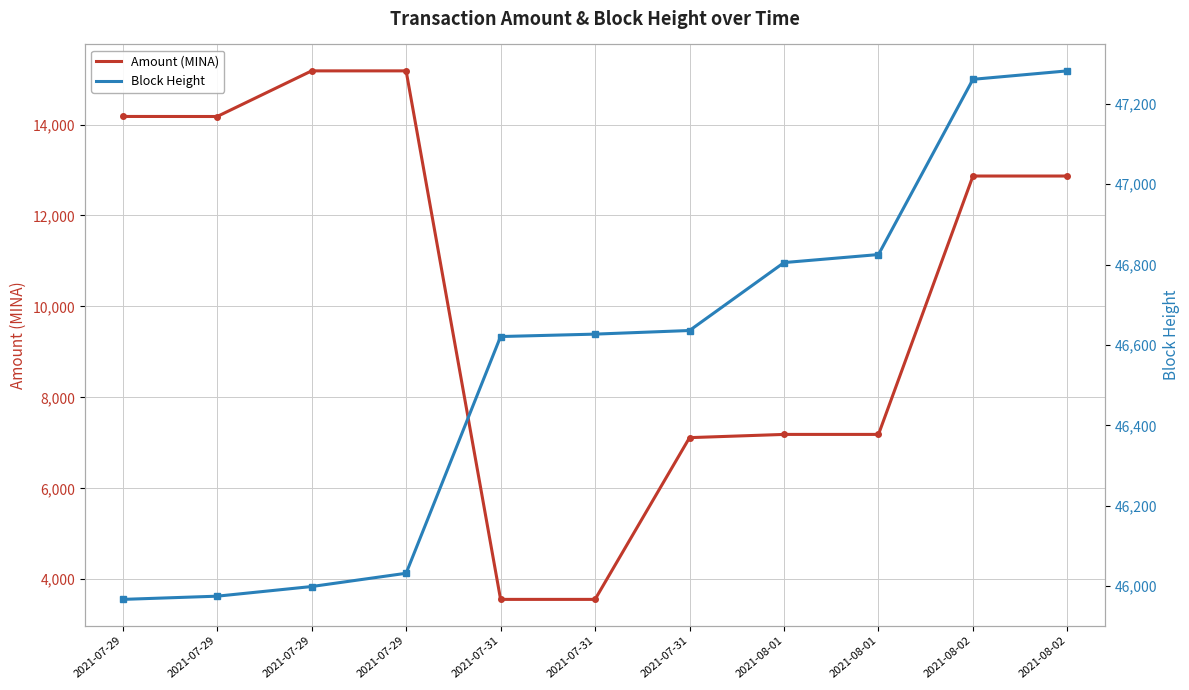

Which series has the largest total across all categories?

Block Height